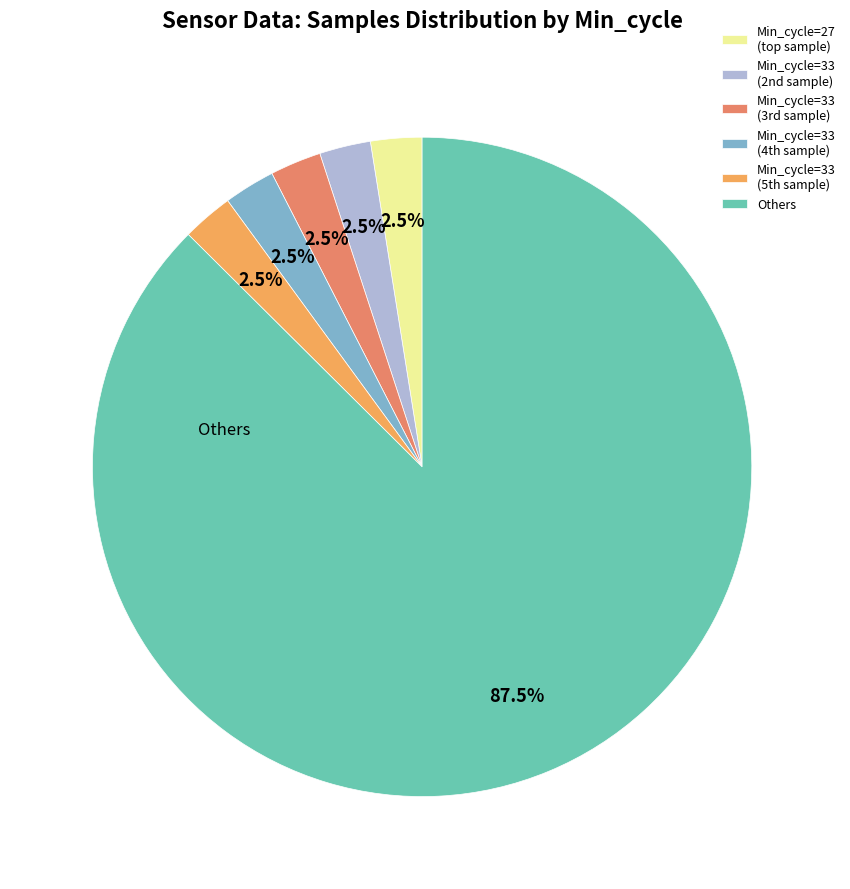

Which category accounts for the majority?

Others